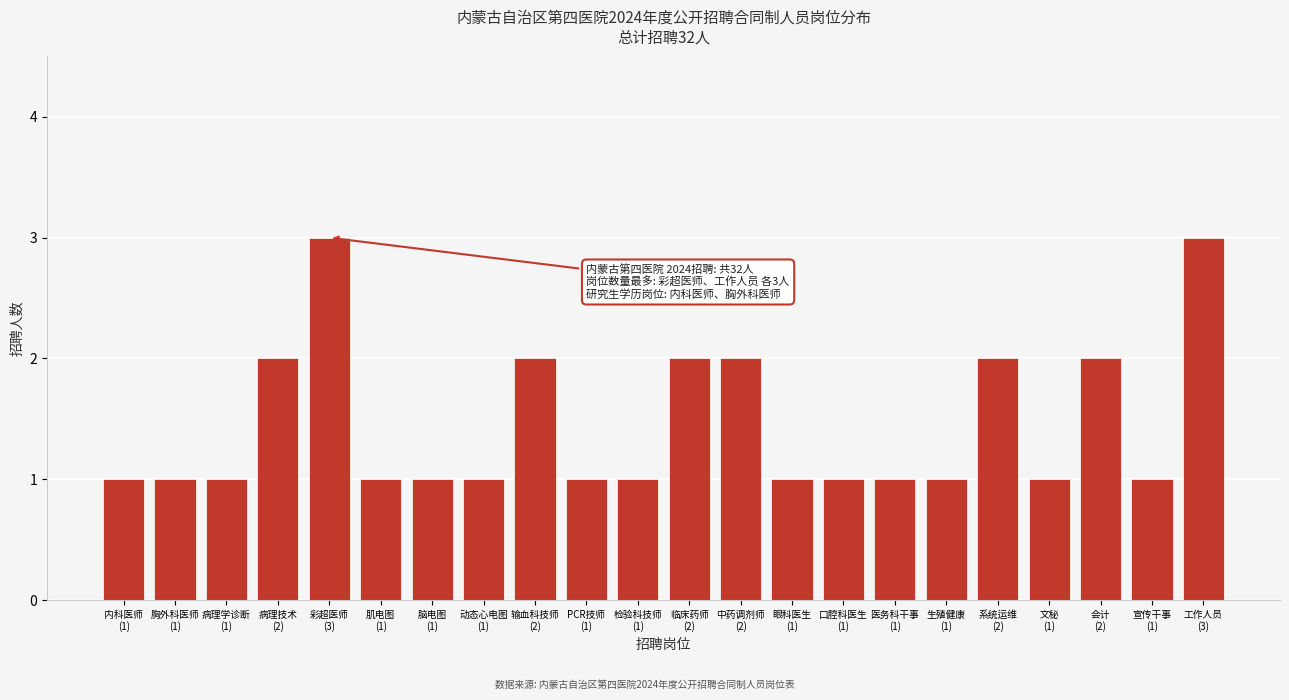

Reading left to right, what are all the values shown in this chart?

1	1	1	2	3	1	1	1	2	1	1	2	2	1	1	1	1	2	1	2	1	3